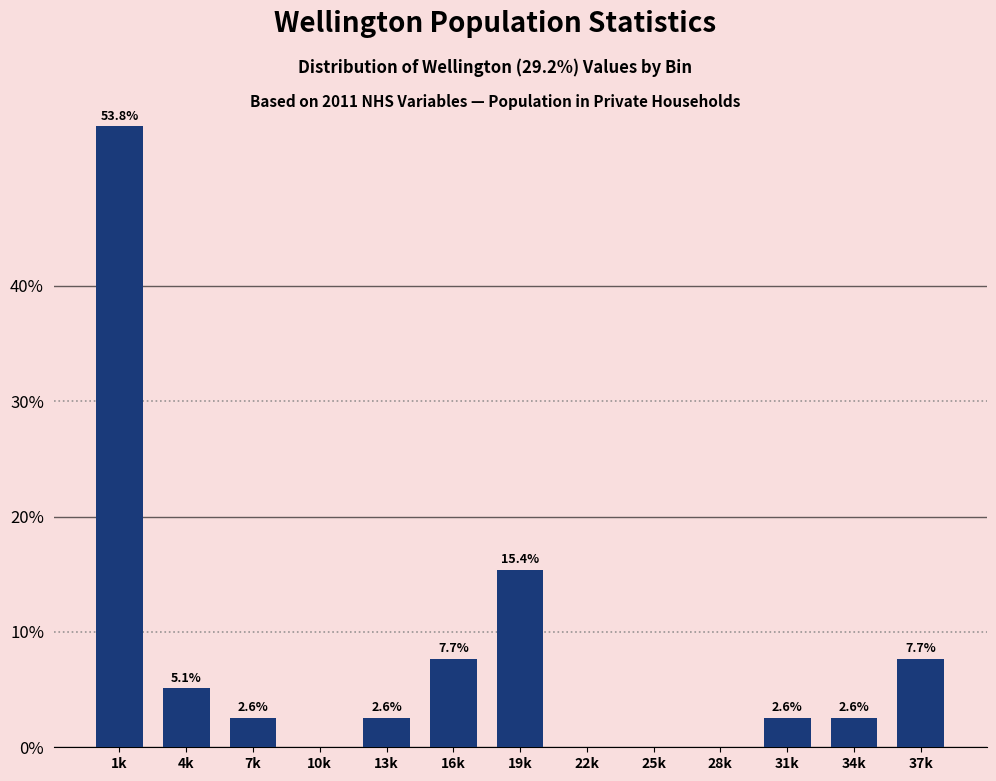

Reading left to right, what are all the values shown in this chart?

1k=53.8	4k=5.1	7k=2.6	10k=0.0	13k=2.6	16k=7.7	19k=15.4	22k=0.0	25k=0.0	28k=0.0	31k=2.6	34k=2.6	37k=7.7